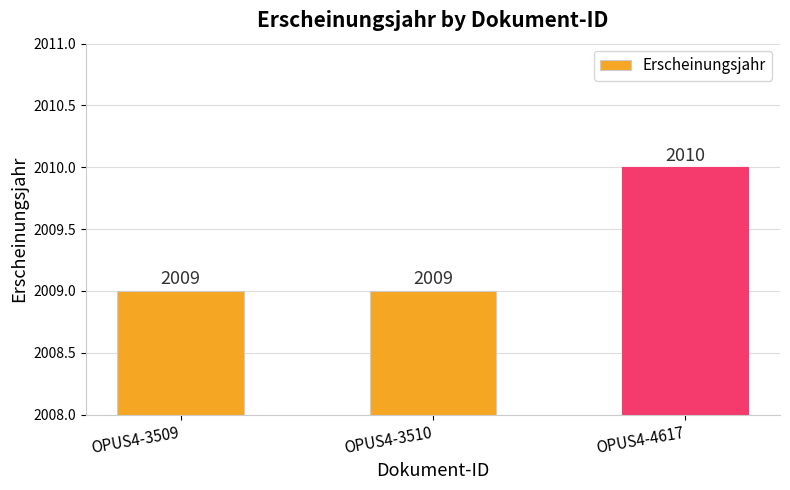

What is the change in value from OPUS4-3509 to OPUS4-4617?

+1